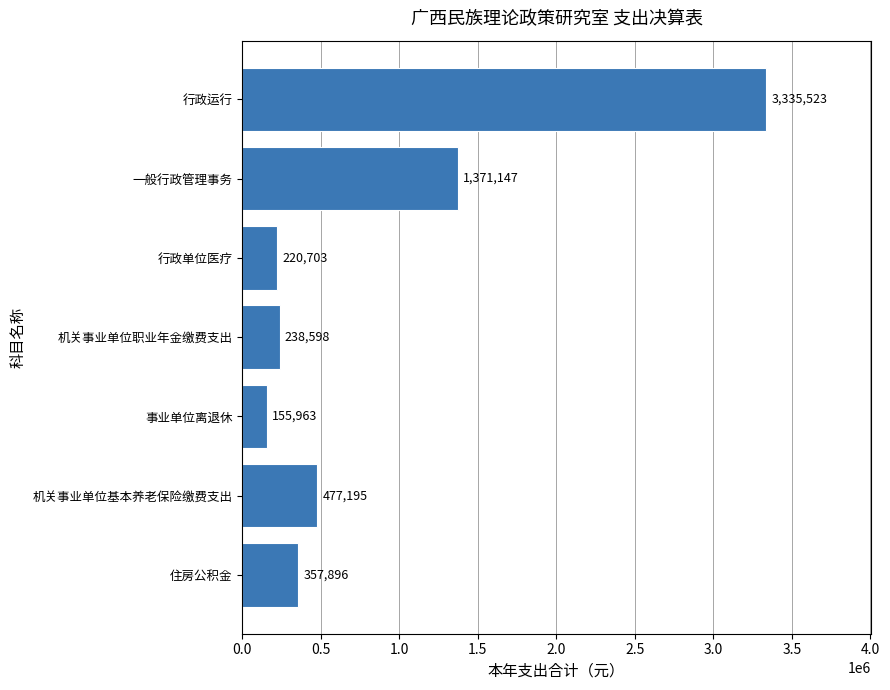

Which has a higher value, 机关事业单位基本养老保险缴费支出 or 行政单位医疗?

机关事业单位基本养老保险缴费支出